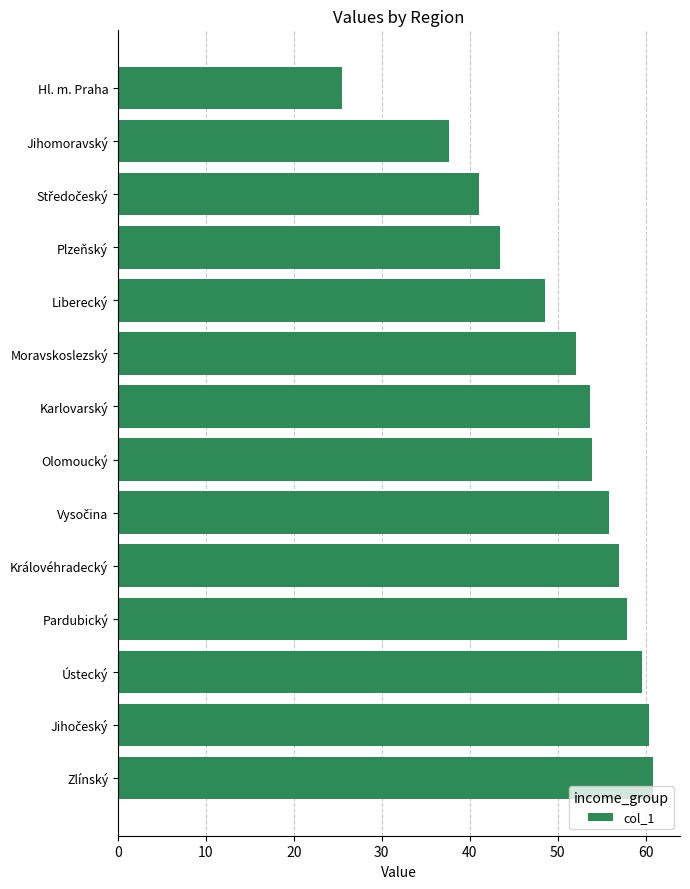

What is the difference between the maximum and minimum values?

35.3